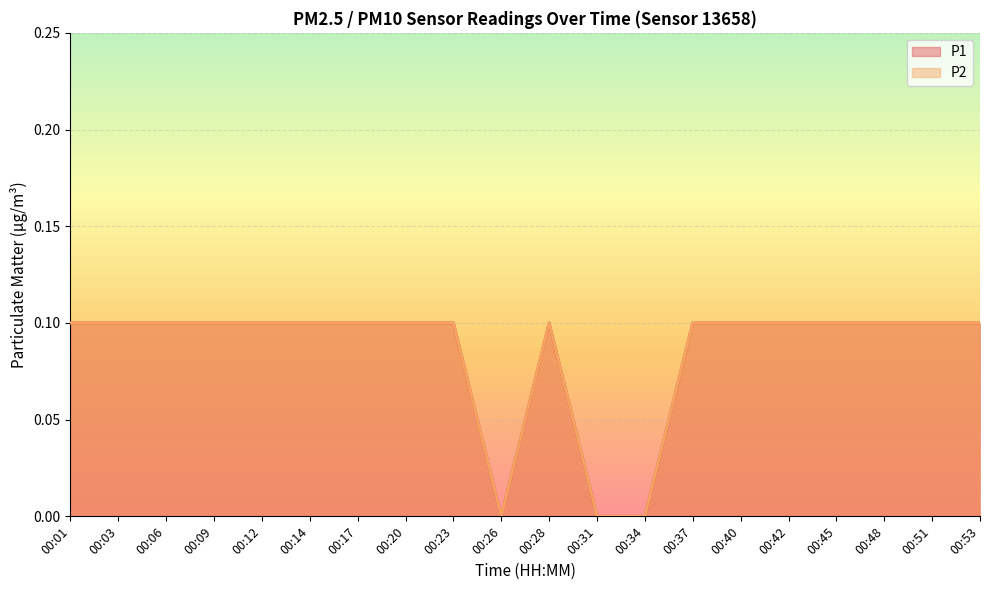

At which category is the sum across all series the highest?

00:01